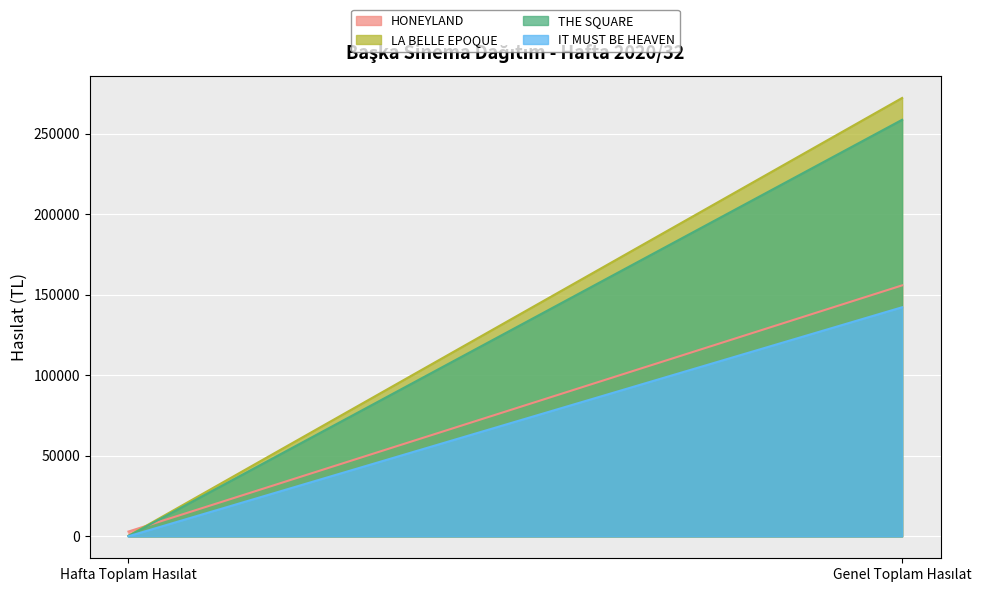

How many values in the LA BELLE EPOQUE series are below 272113?

1